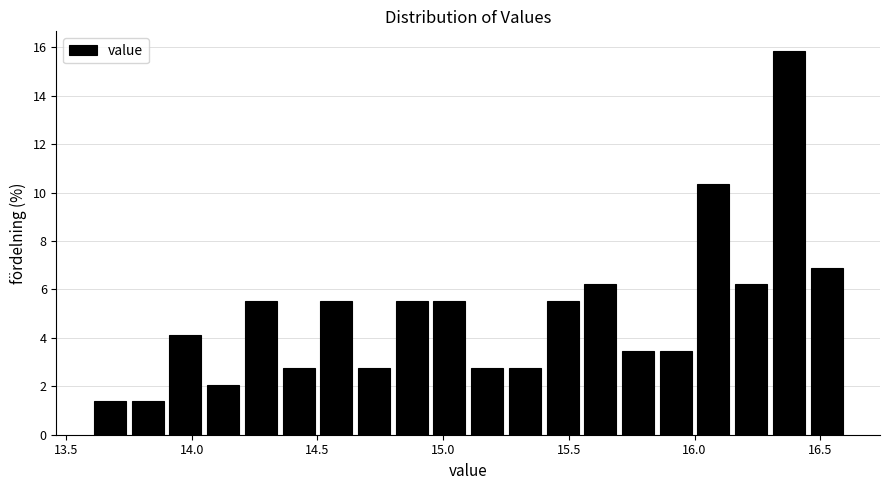

Read against the x-axis, roughly where is the centre of the tallest bar?

16.40